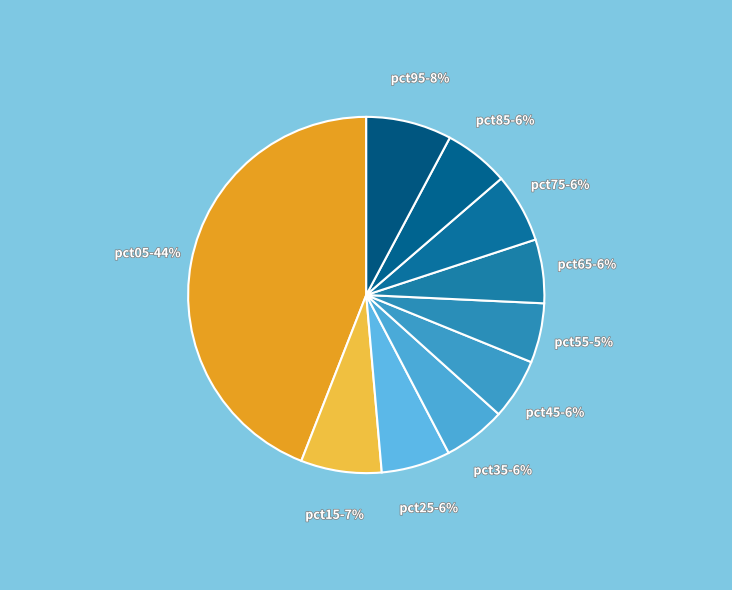

How many segments does this pie chart have?

10